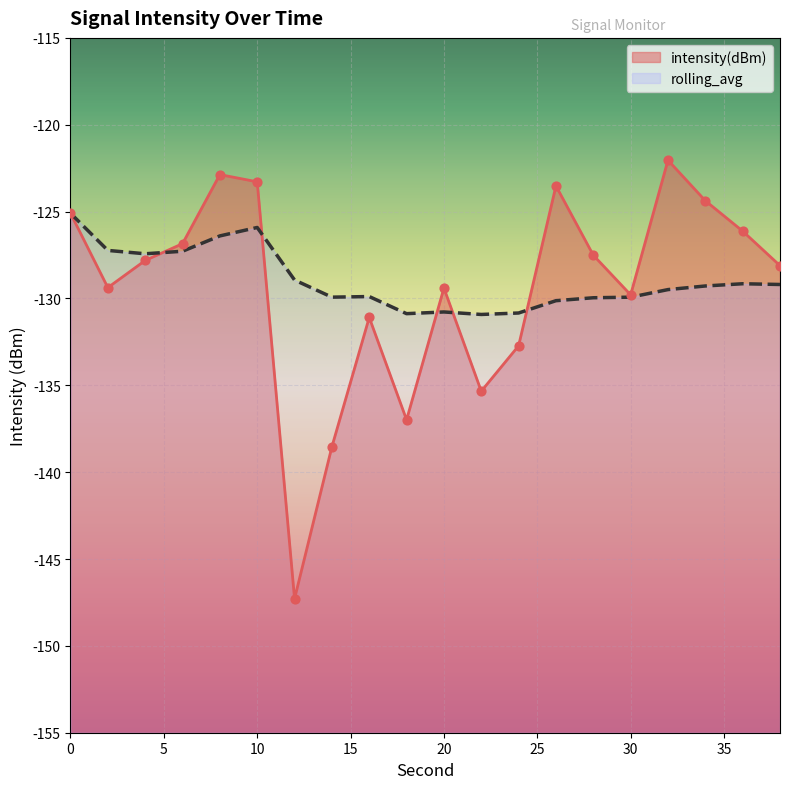

Is the value of intensity(dBm) at 6 greater than the value of rolling_avg at 20?

Yes